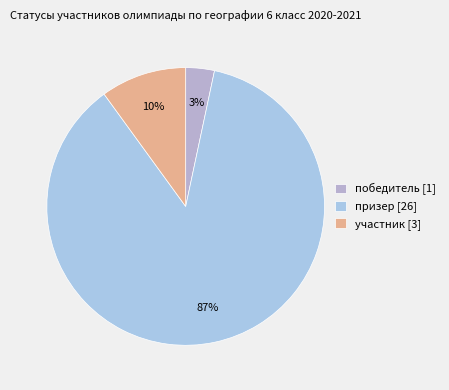

Rank the categories by value from lowest to highest.

победитель, участник, призер